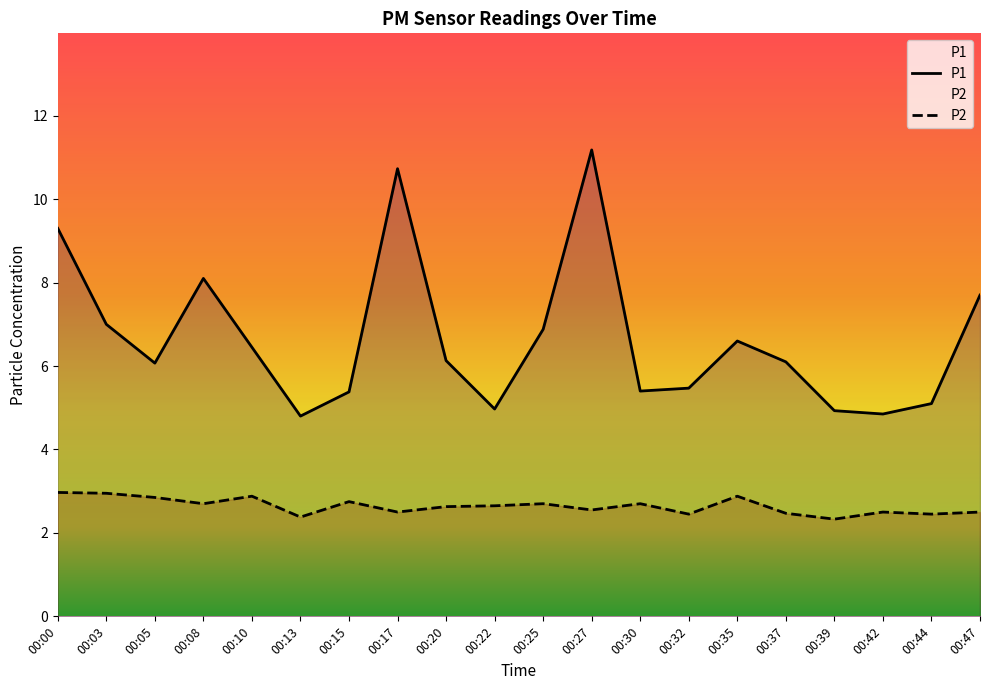

True or false: P2 and P1 intersect in this chart.

False